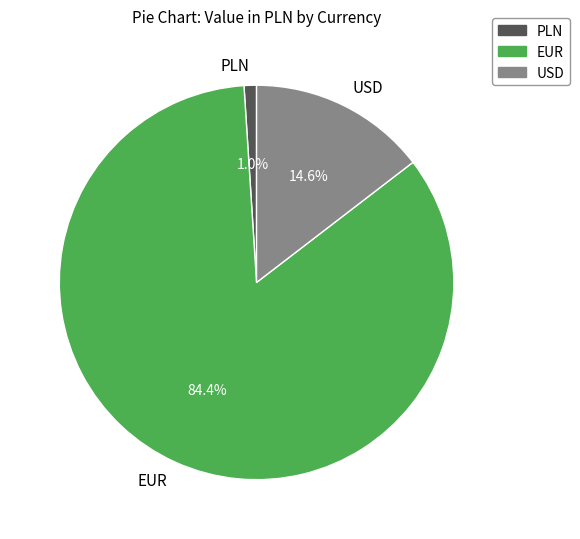

Is it true that USD is 15% of the pie?

True